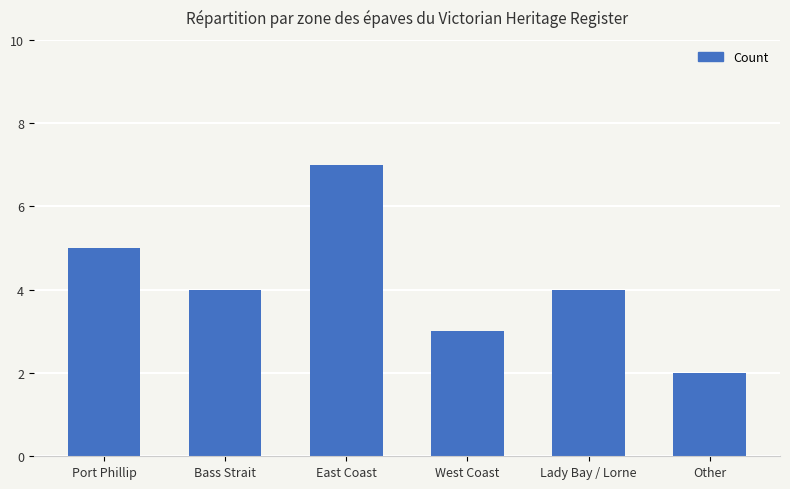

Is it true that the value at Other is 2?

True